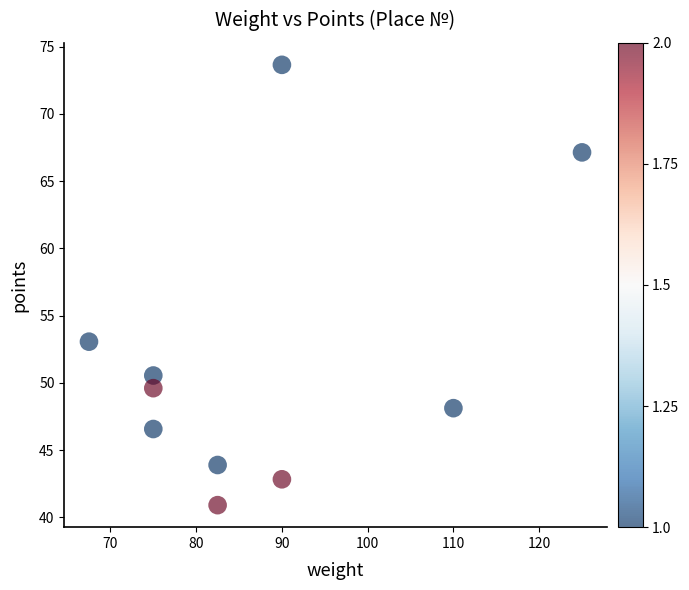

What Y value in the scatter plot is closest to 57?

53.1